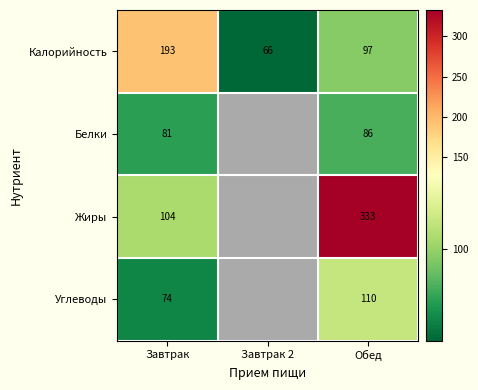

At Завтрак, list the series in order from largest to smallest.

Калорийность, Жиры, Белки, Углеводы